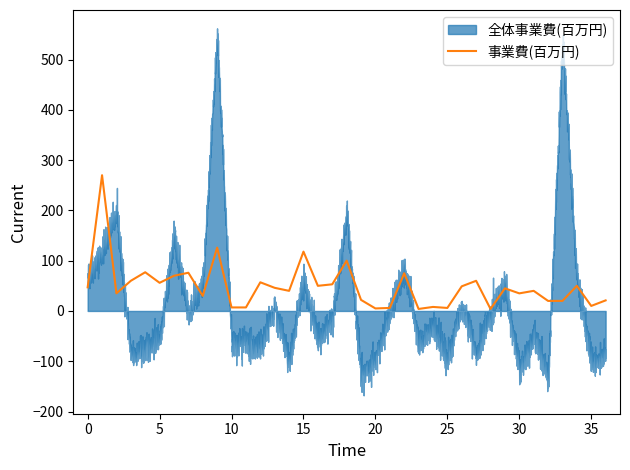

How many interior local peaks (higher than both neighbors) does the data have?

13